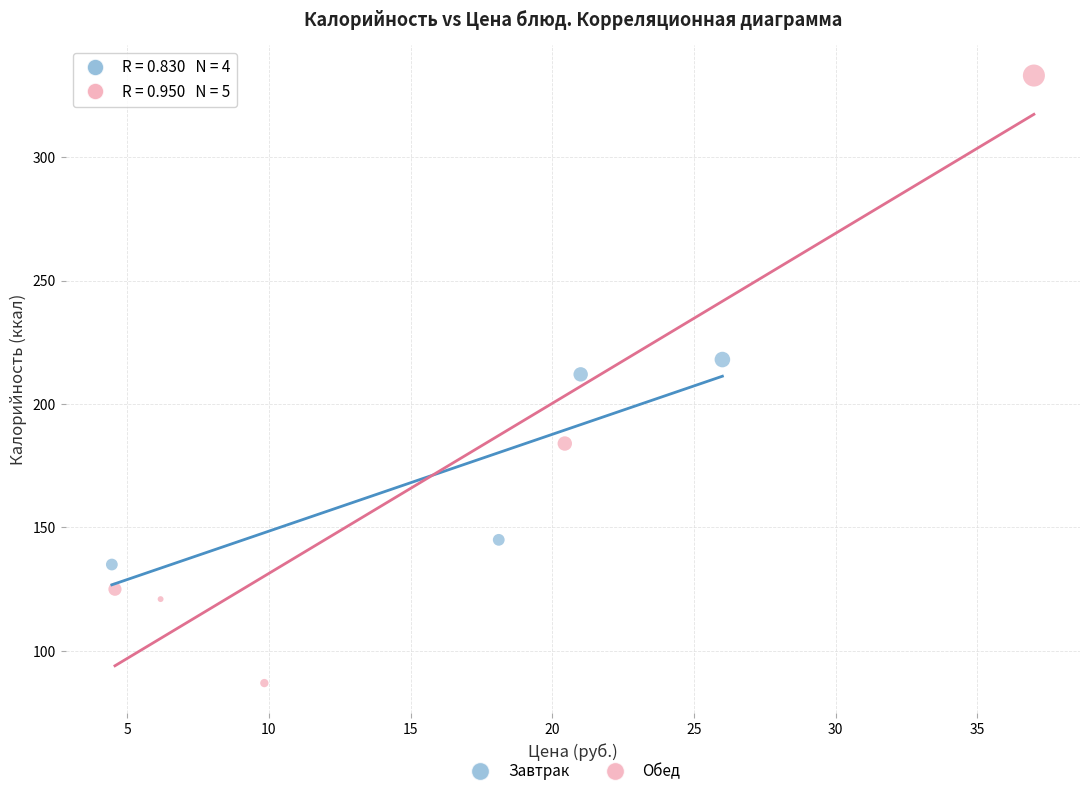

Which series has the largest Y range (max minus min)?

Обед